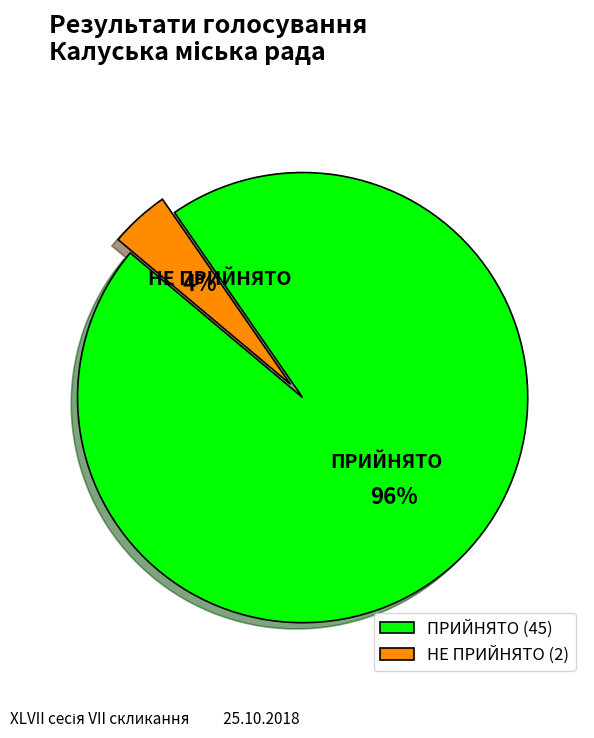

Which category has the smallest portion of the pie?

НЕ ПРИЙНЯТО